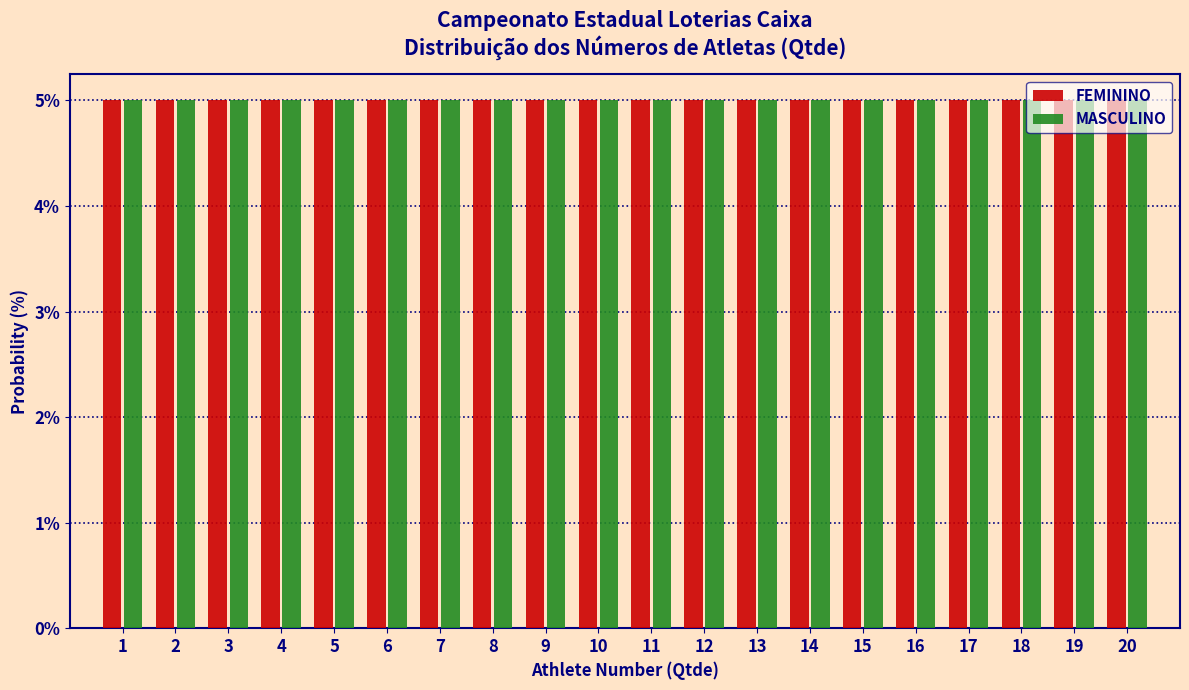

What is the height of the FEMININO bar covering 13.5 to 14.5 on the x-axis? The values are not printed on the chart, so give them approximately, as read against the axis.

5